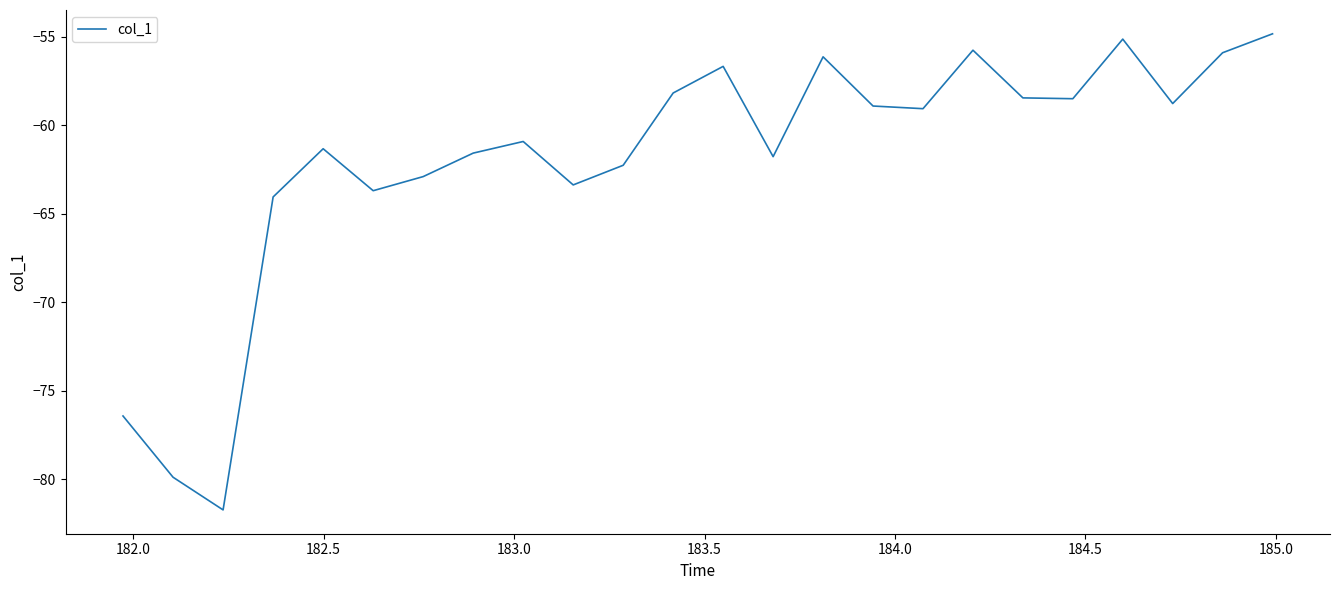

What is the difference between the maximum and minimum values?

26.9